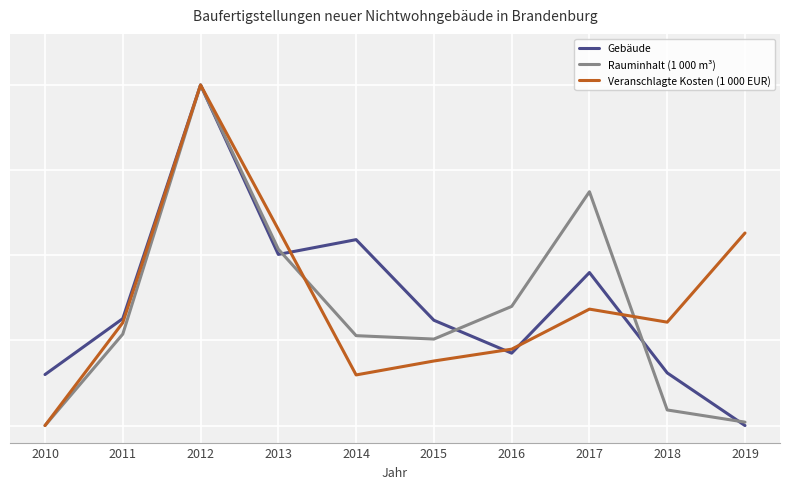

Reading left to right, list all the values displayed in this chart.

Gebäude: 2010=0.1	2011=0.3	2012=1.0	2013=0.5	2014=0.5	2015=0.3	2016=0.2	2017=0.4	2018=0.2	2019=0.0
Rauminhalt (1 000 m³): 2010=0.0	2011=0.3	2012=1.0	2013=0.5	2014=0.3	2015=0.3	2016=0.3	2017=0.7	2018=0.0	2019=0.0
Veranschlagte Kosten (1 000 EUR): 2010=0.0	2011=0.3	2012=1.0	2013=0.6	2014=0.1	2015=0.2	2016=0.2	2017=0.3	2018=0.3	2019=0.6